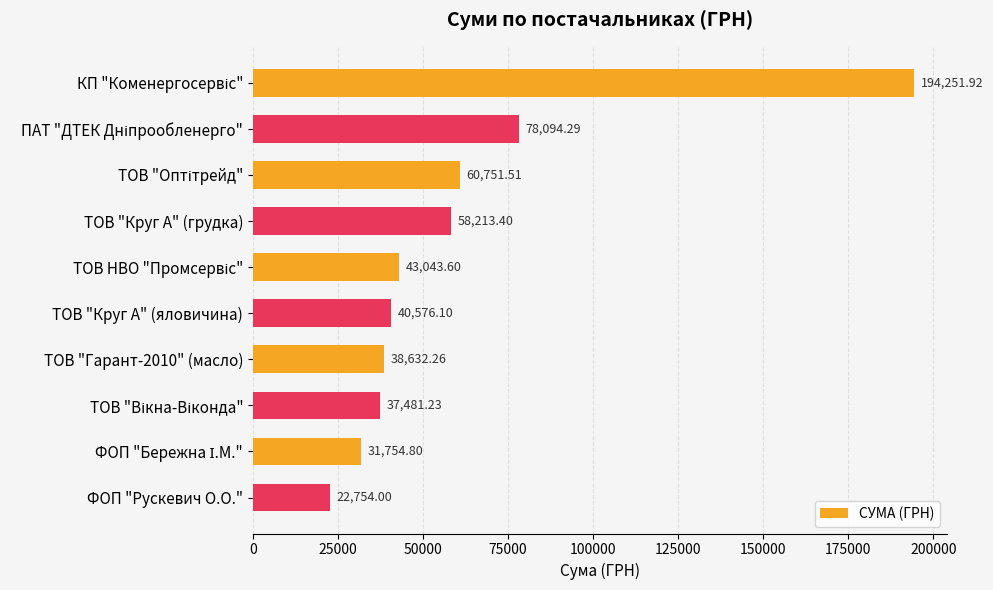

What is the label of the 1st bar from the bottom?

ФОП "Рускевич О.О."